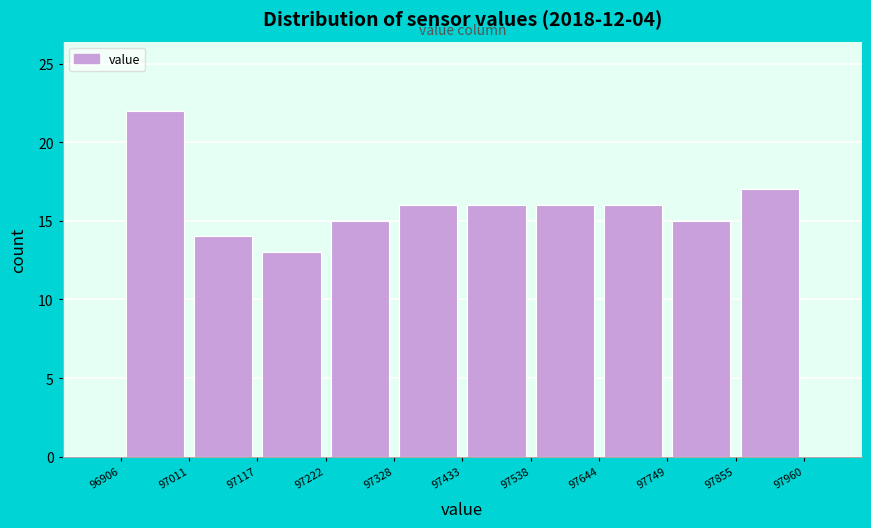

Reading left to right, list every bar in this chart as the range it spans on the x-axis followed by its height. The values are not printed on the chart, so give them approximately, as read against the axis.

96906 to 97011: 22
97011 to 97117: 14
97117 to 97222: 13
97222 to 97328: 15
97328 to 97433: 16
97433 to 97538: 16
97538 to 97644: 16
97644 to 97749: 16
97749 to 97855: 15
97855 to 97960: 17